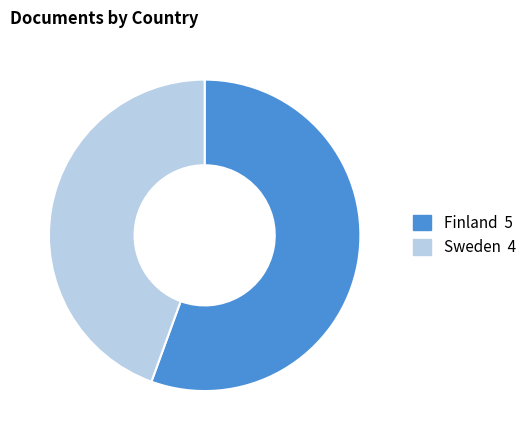

What is the largest slice in the pie chart?

Finland